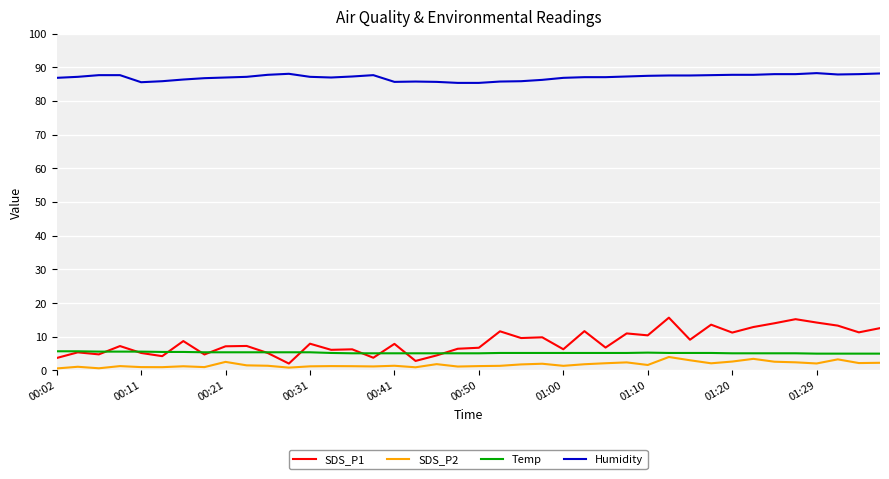

True or false: Humidity and SDS_P2 cross at least once.

False